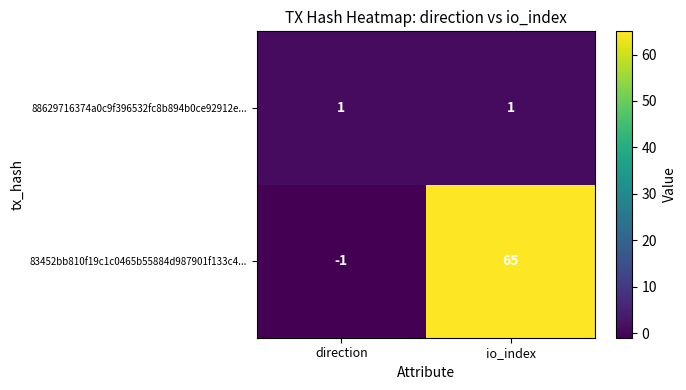

What is the difference between the highest and lowest values at direction?

2